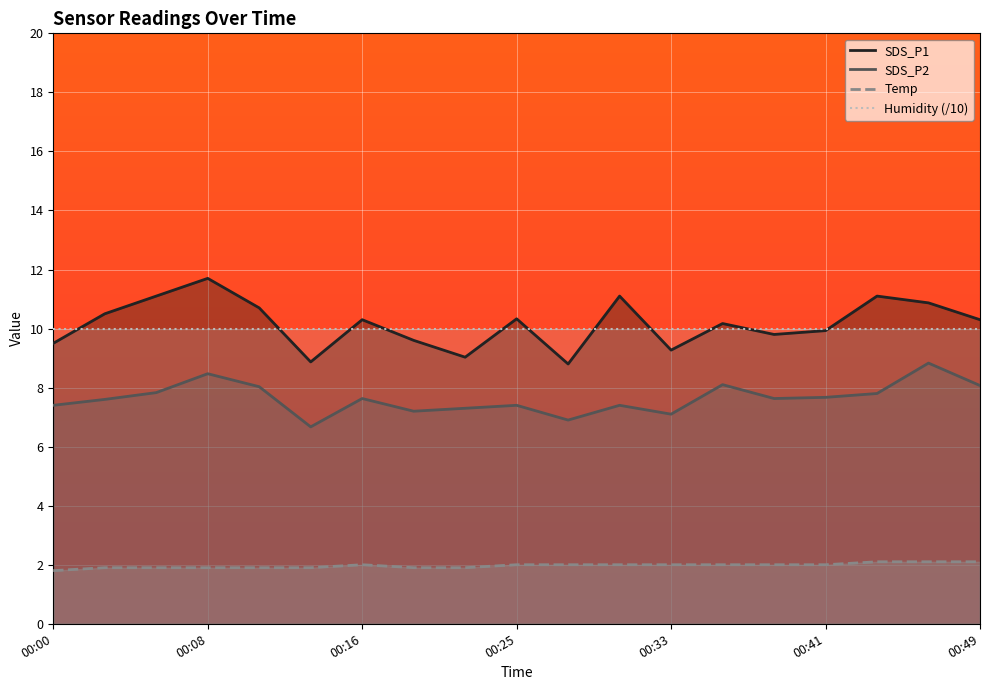

Is it true that SDS_P2 equals 9.8 at 00:30?

False